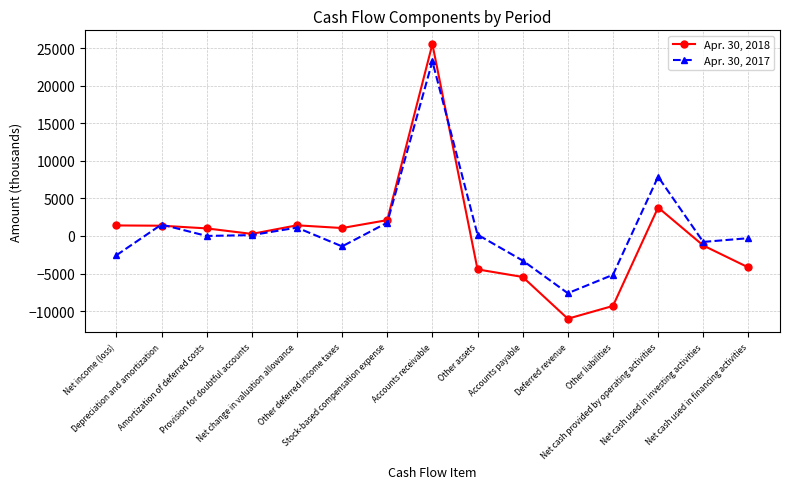

What is the highest value of the Apr. 30, 2017 series?

23250